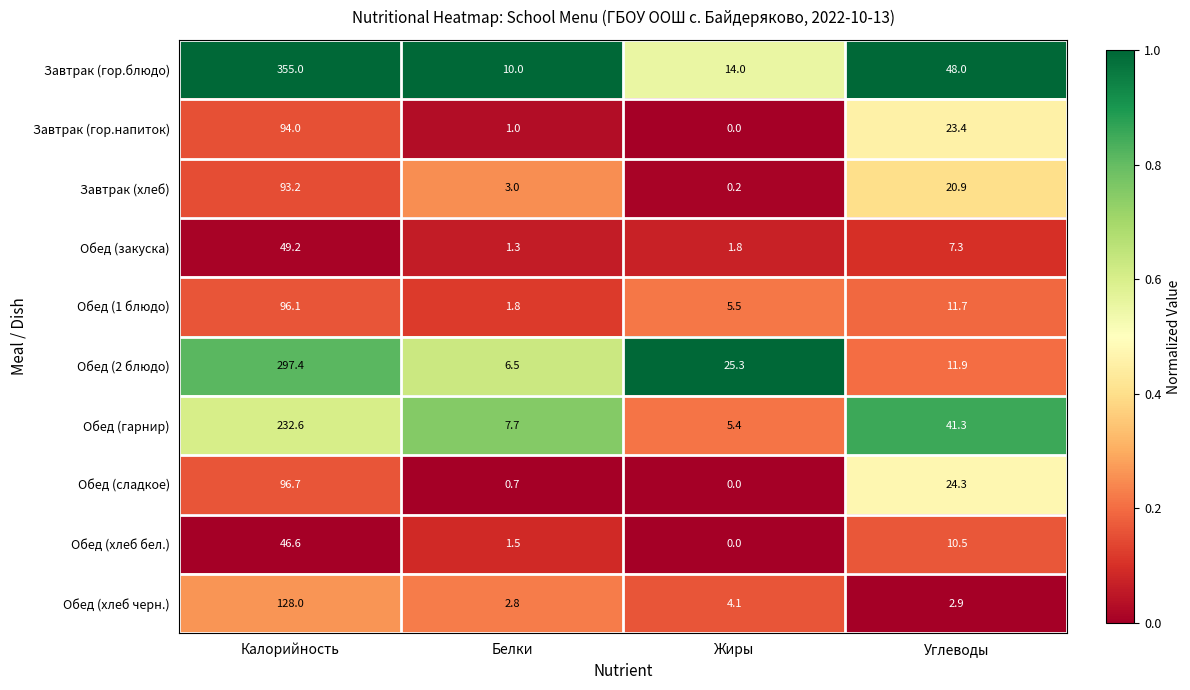

At which label is Завтрак (гор.напиток) closest to 47?

Углеводы